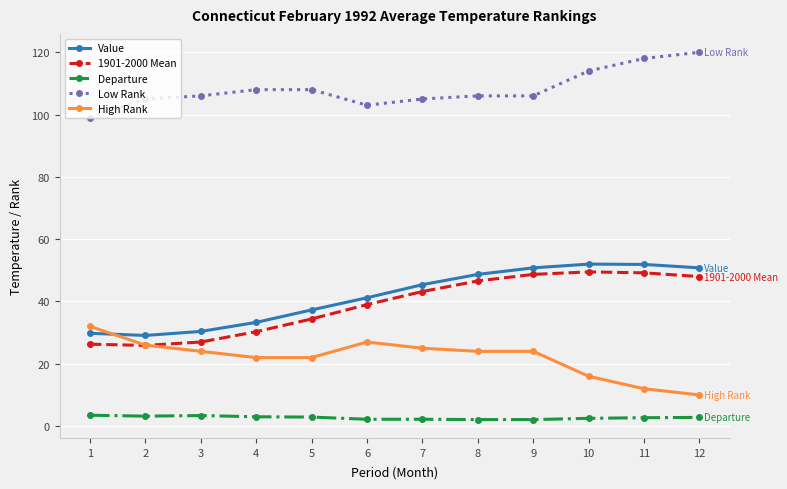

At 6, list the series in order from smallest to largest.

Departure, High Rank, 1901-2000 Mean, Value, Low Rank